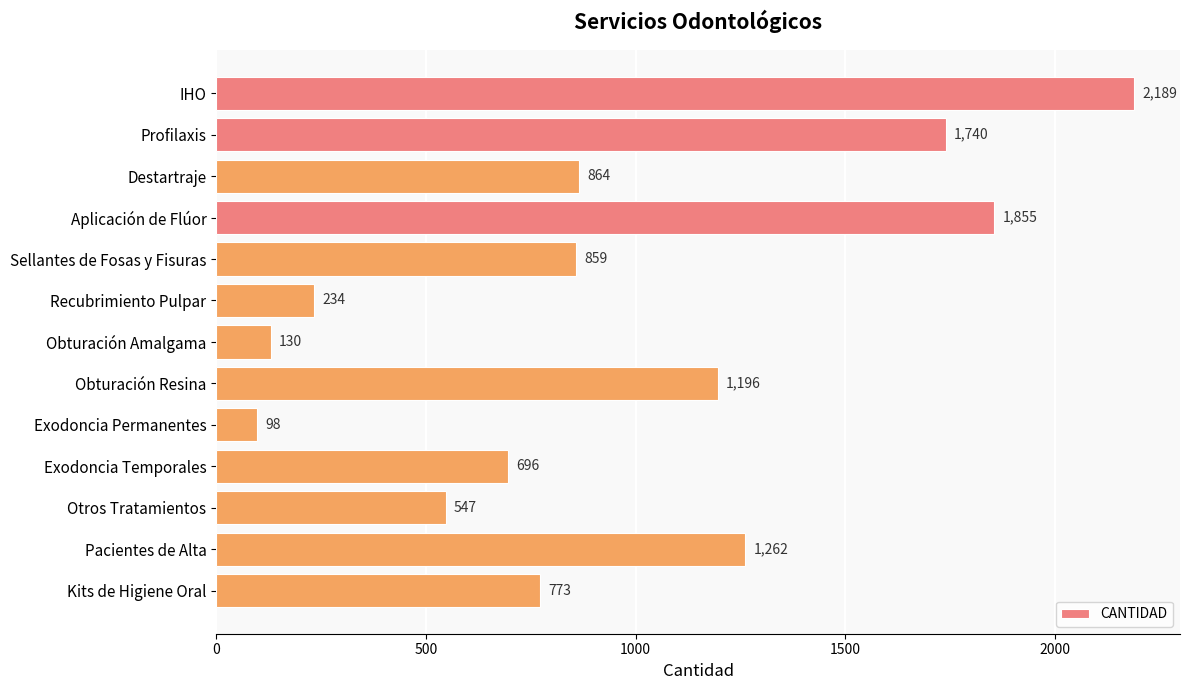

True or false: the data shows 130 at Obturación Amalgama.

True